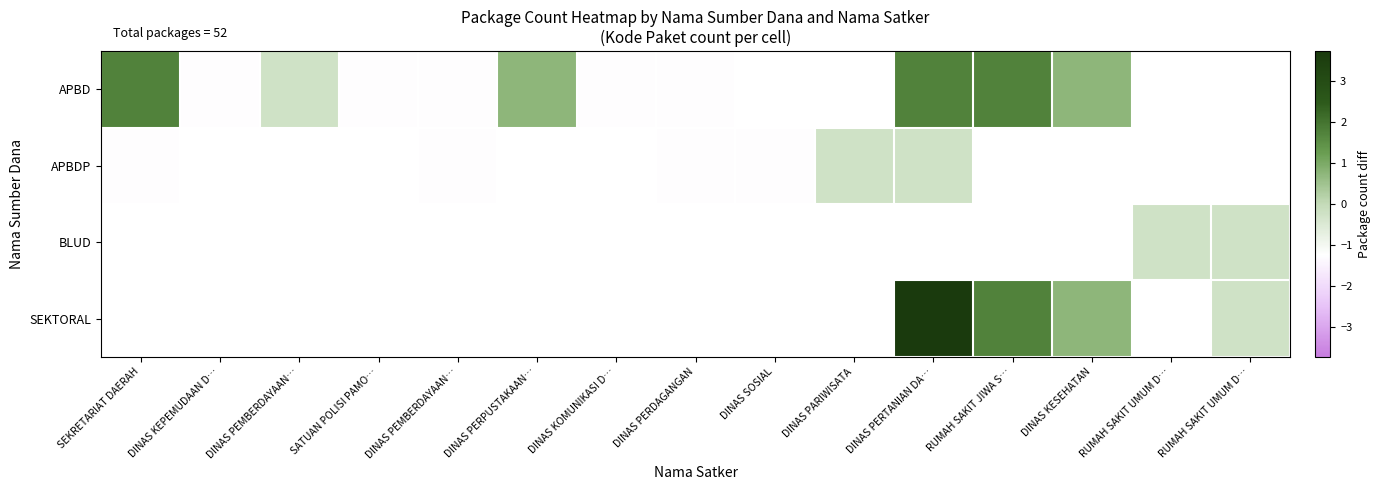

How many categories are shown in the chart?

15